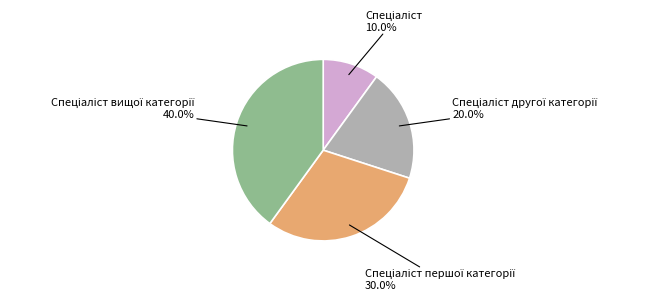

Is there a majority slice in this chart?

No